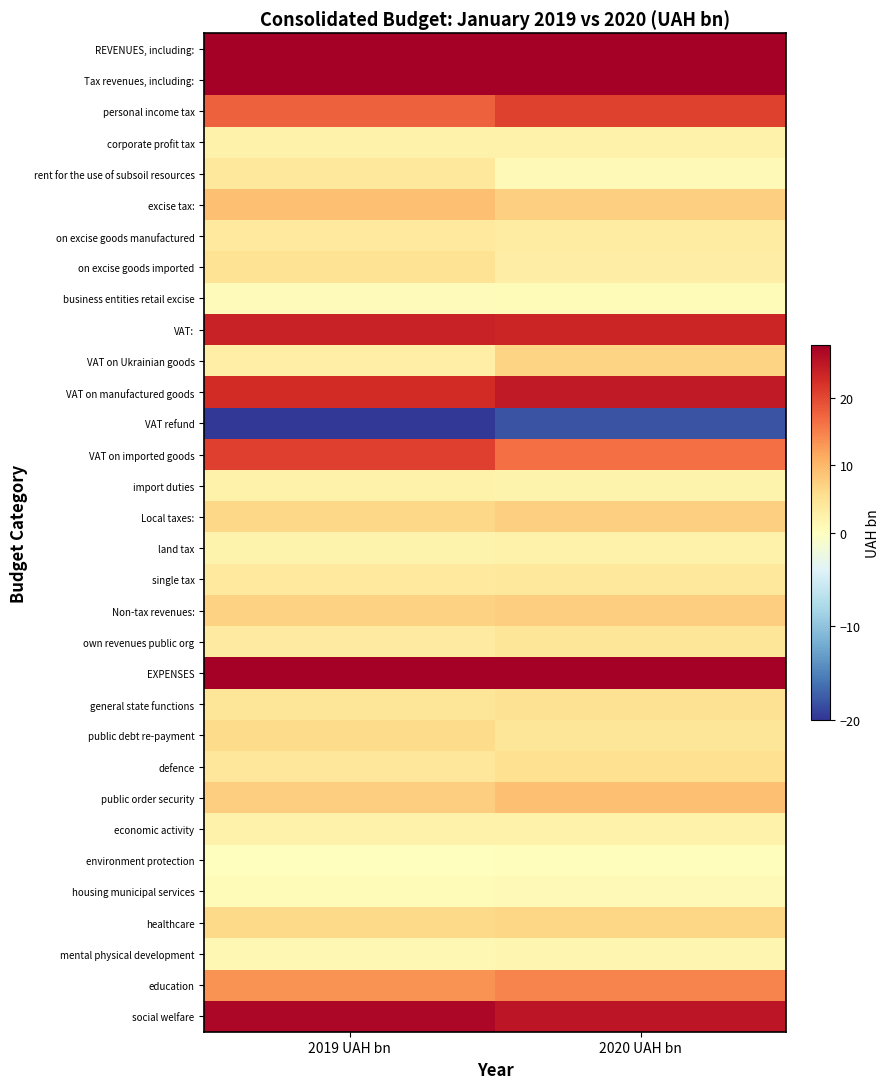

Reading right to left, extract all data points from this chart.

REVENUES, including:: 2020 UAH bn=72.7	2019 UAH bn=73.9
Tax revenues, including:: 2020 UAH bn=64.9	2019 UAH bn=66.7
personal income tax: 2020 UAH bn=20.7	2019 UAH bn=17.9
corporate profit tax: 2020 UAH bn=2.5	2019 UAH bn=2.6
rent for the use of subsoil resources: 2020 UAH bn=0.9	2019 UAH bn=4.0
excise tax:: 2020 UAH bn=7.4	2019 UAH bn=9.2
on excise goods manufactured: 2020 UAH bn=3.5	2019 UAH bn=3.7
on excise goods imported: 2020 UAH bn=3.3	2019 UAH bn=4.9
business entities retail excise: 2020 UAH bn=0.7	2019 UAH bn=0.6
VAT:: 2020 UAH bn=23.5	2019 UAH bn=24.0
VAT on Ukrainian goods: 2020 UAH bn=6.9	2019 UAH bn=3.0
VAT on manufactured goods: 2020 UAH bn=24.9	2019 UAH bn=22.8
VAT refund: 2020 UAH bn=-18.0	2019 UAH bn=-19.7
VAT on imported goods: 2020 UAH bn=16.6	2019 UAH bn=21.0
import duties: 2020 UAH bn=2.0	2019 UAH bn=2.2
Local taxes:: 2020 UAH bn=7.3	2019 UAH bn=6.4
land tax: 2020 UAH bn=2.3	2019 UAH bn=2.0
single tax: 2020 UAH bn=4.1	2019 UAH bn=3.7
Non-tax revenues:: 2020 UAH bn=7.5	2019 UAH bn=7.0
own revenues public org: 2020 UAH bn=4.4	2019 UAH bn=3.7
EXPENSES: 2020 UAH bn=75.9	2019 UAH bn=73.7
general state functions: 2020 UAH bn=5.2	2019 UAH bn=4.4
public debt re-payment: 2020 UAH bn=4.4	2019 UAH bn=6.0
defence: 2020 UAH bn=5.3	2019 UAH bn=4.2
public order security: 2020 UAH bn=9.1	2019 UAH bn=7.4
economic activity: 2020 UAH bn=2.2	2019 UAH bn=2.3
environment protection: 2020 UAH bn=0.2	2019 UAH bn=0.2
housing municipal services: 2020 UAH bn=1.0	2019 UAH bn=0.8
healthcare: 2020 UAH bn=6.7	2019 UAH bn=6.2
mental physical development: 2020 UAH bn=1.6	2019 UAH bn=1.4
education: 2020 UAH bn=14.8	2019 UAH bn=13.5
social welfare: 2020 UAH bn=25.3	2019 UAH bn=27.1